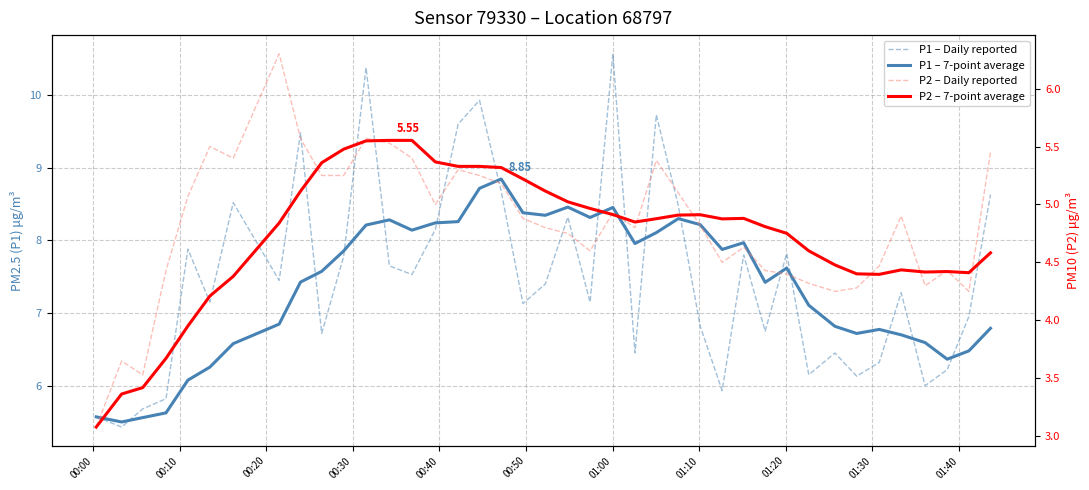

What is the greatest value displayed?

10.6